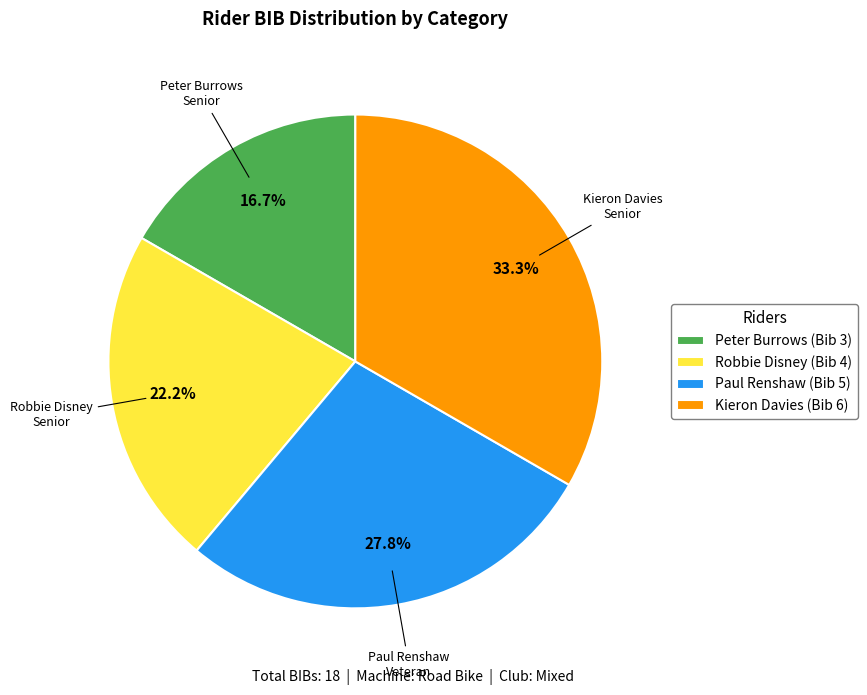

How much of the chart is everything except Paul Renshaw (Bib 5)?

72.2%